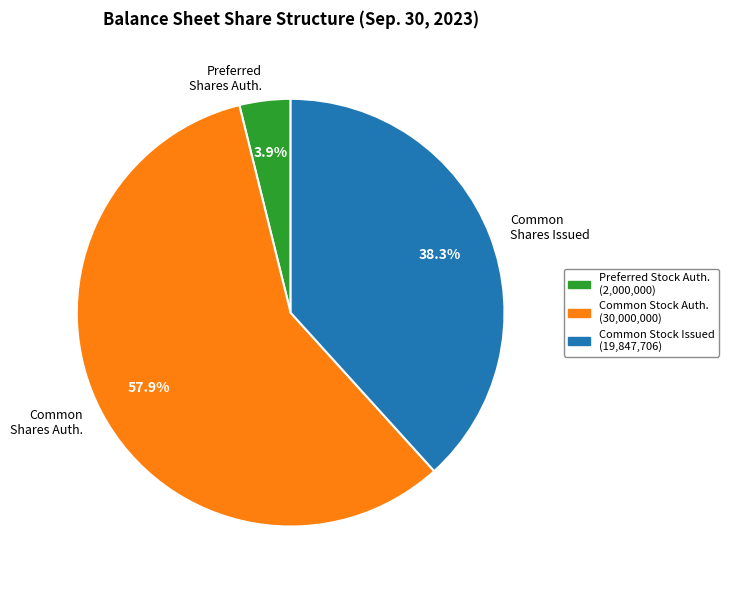

Does any single category account for the majority?

Yes